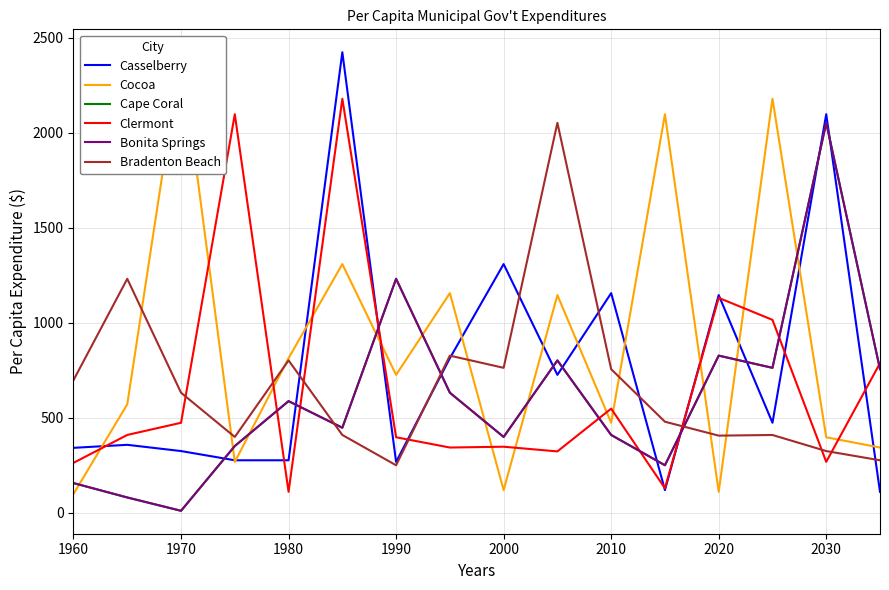

True or false: Clermont has more than 0 points higher than both neighbors.

True